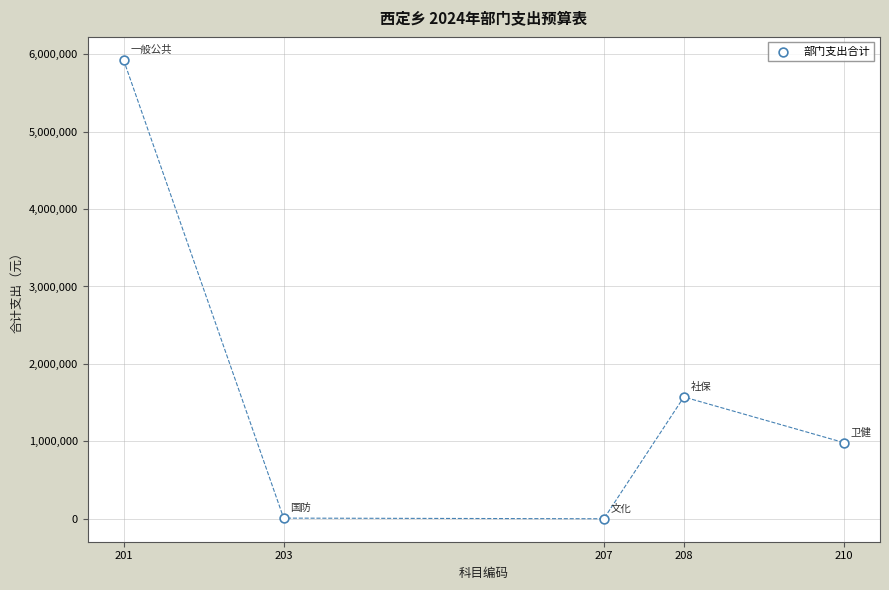

What is the average X value?

205.8